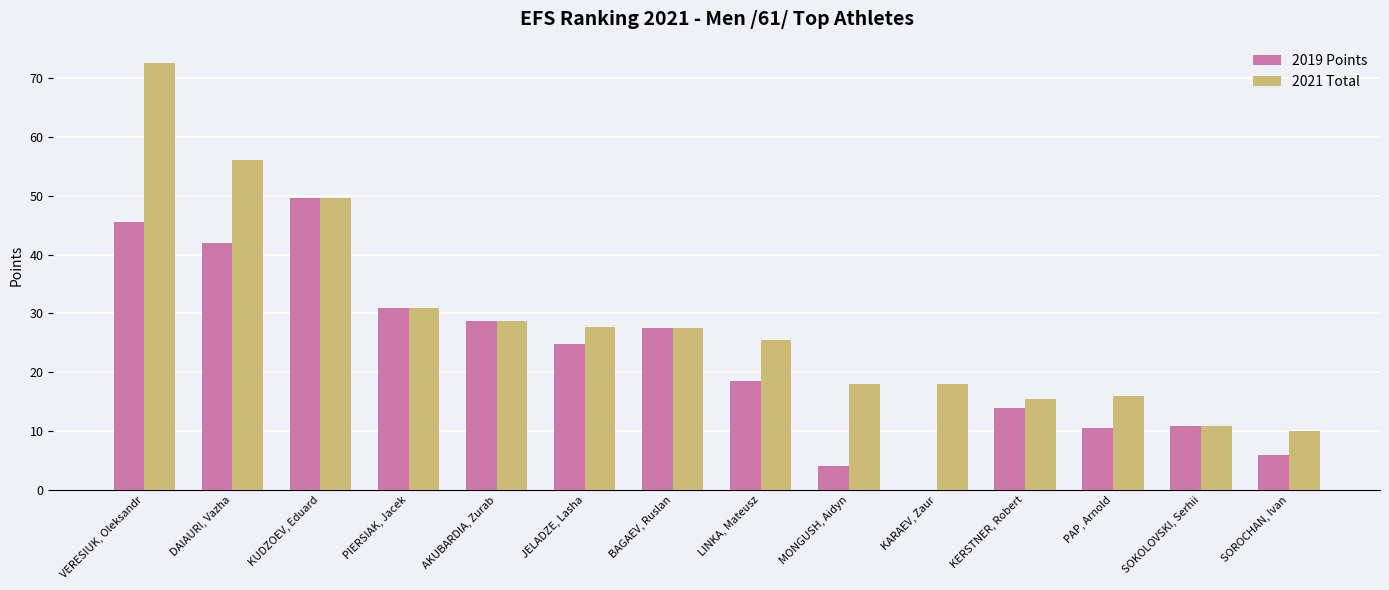

What is the sum of the 2021 Total values at DAIAURI, Vazha and SOROCHAN, Ivan?

66.0